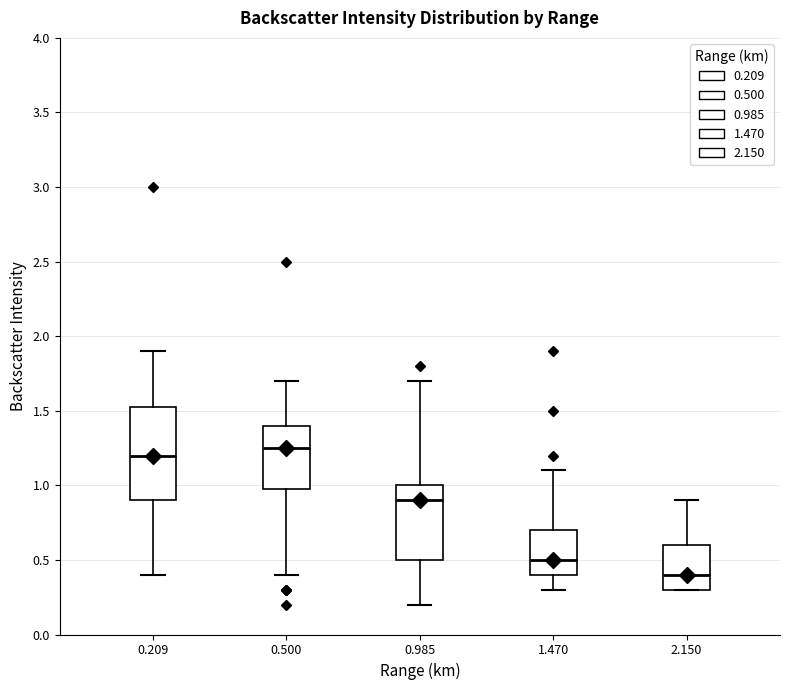

Which box has the lowest median line?

2.150